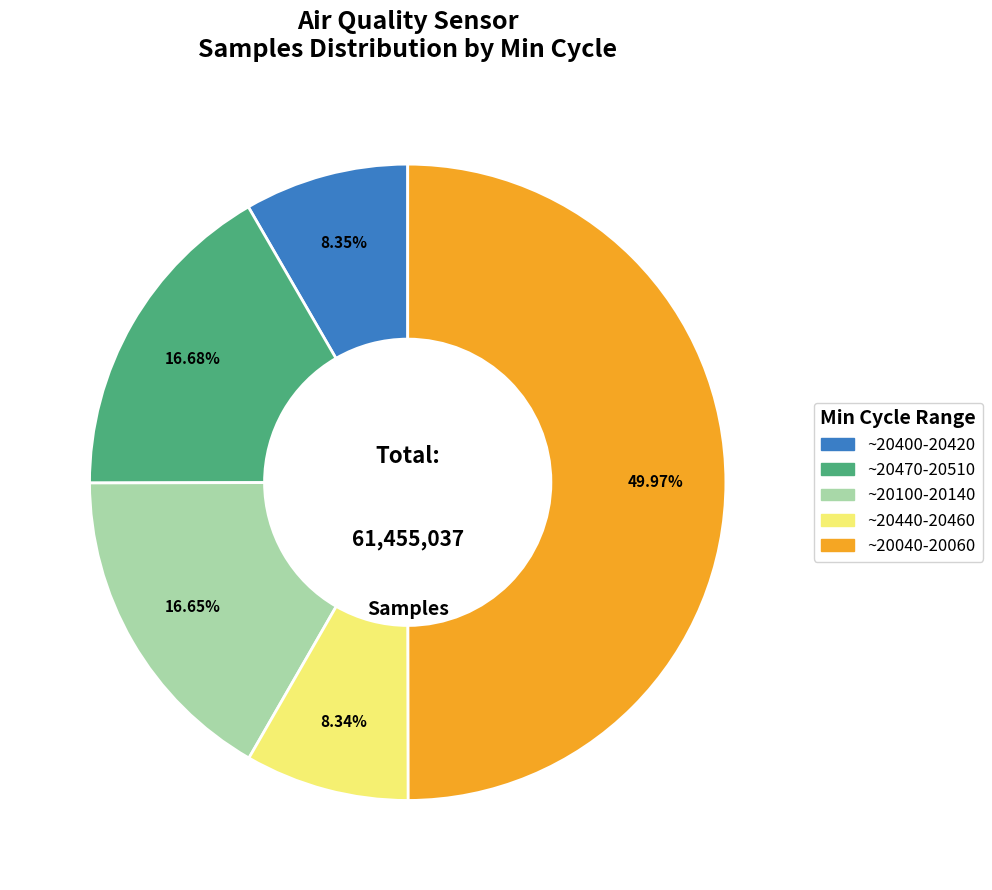

Count the number of slices in the pie.

5